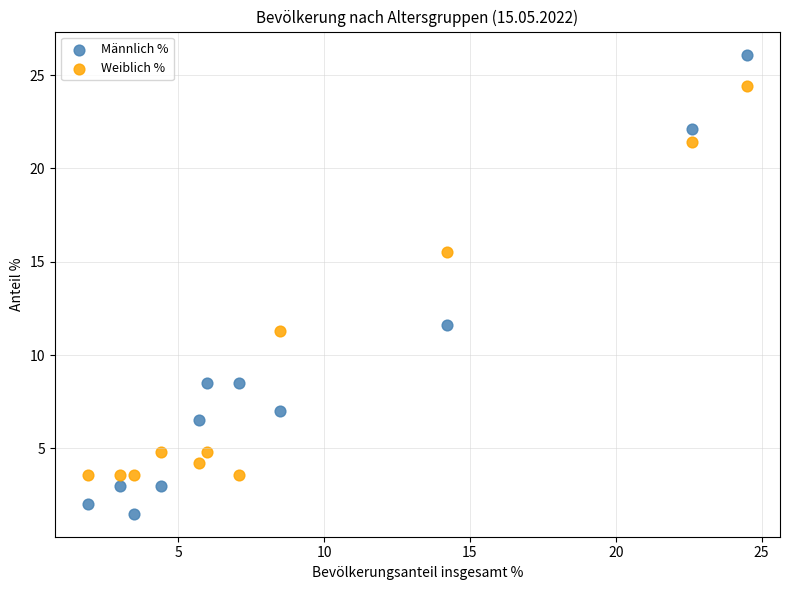

Which series contains the highest Y value?

Männlich %